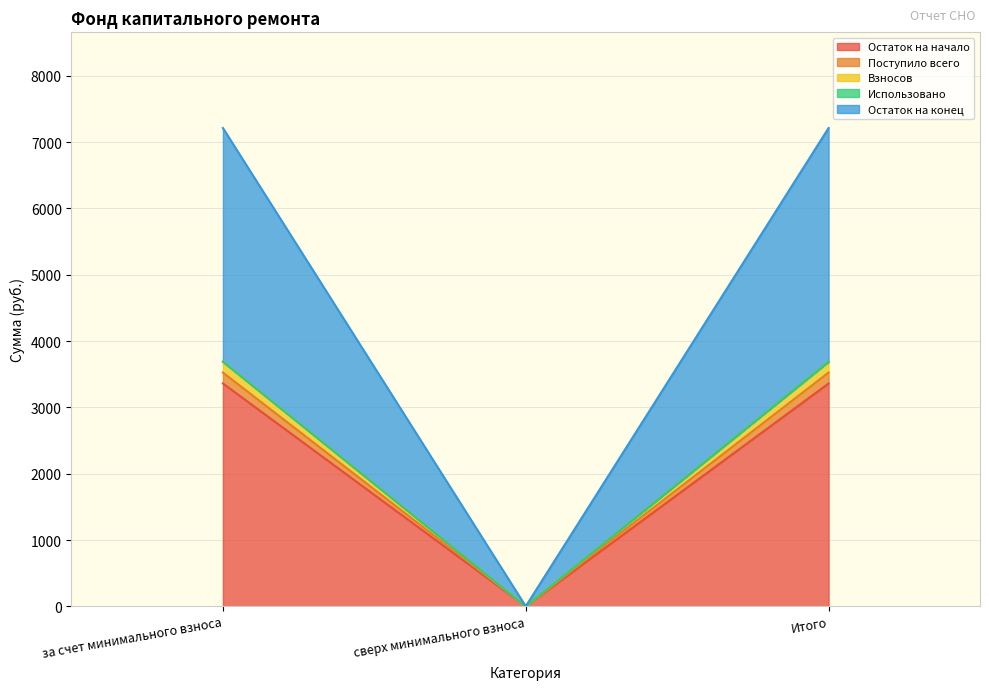

What position from the right is за счет минимального взноса?

3